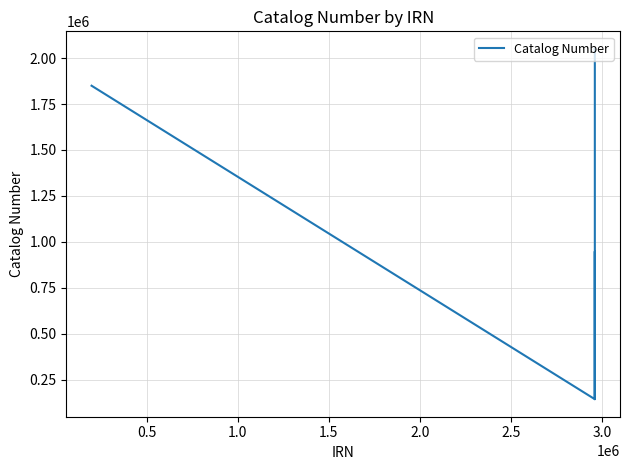

What is the minimum value shown in the chart?

142891